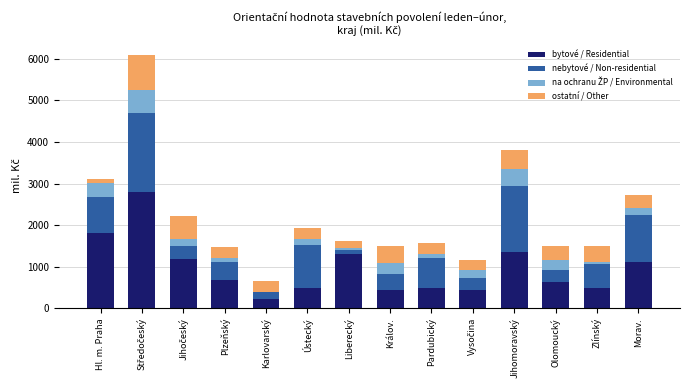

Is it true that bytové / Residential equals 634 at Jihomoravský?

False